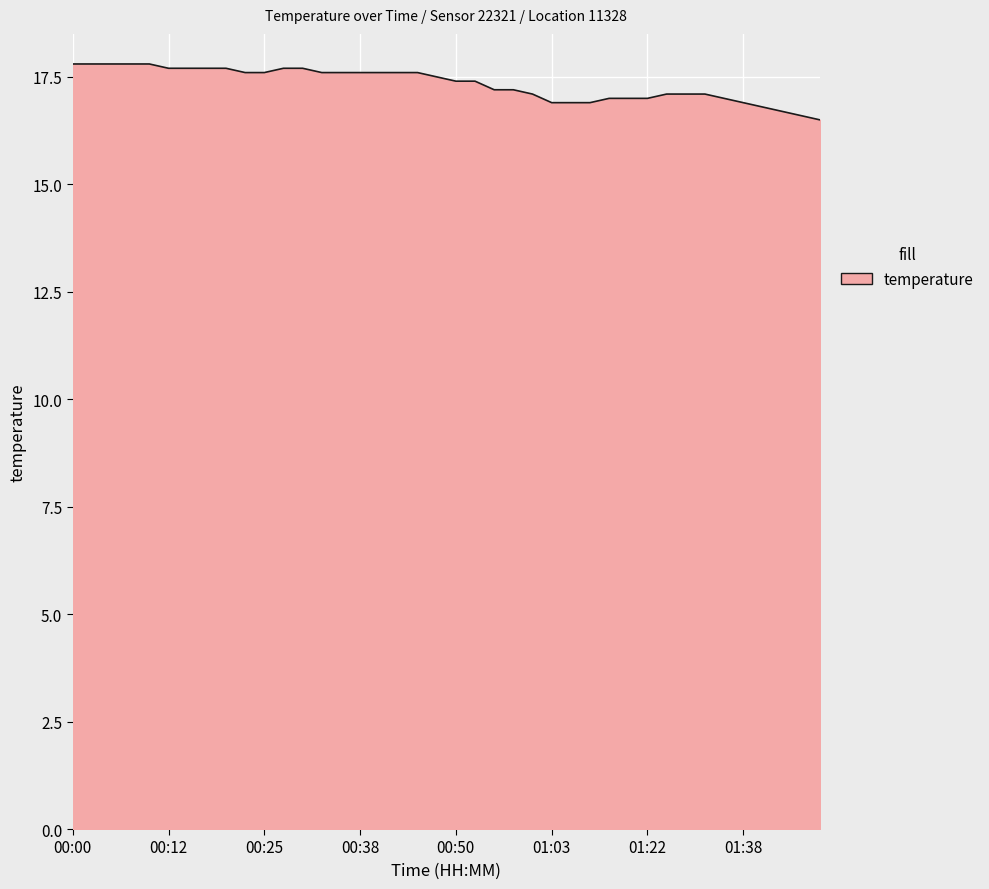

What is the maximum value shown in the chart?

17.8